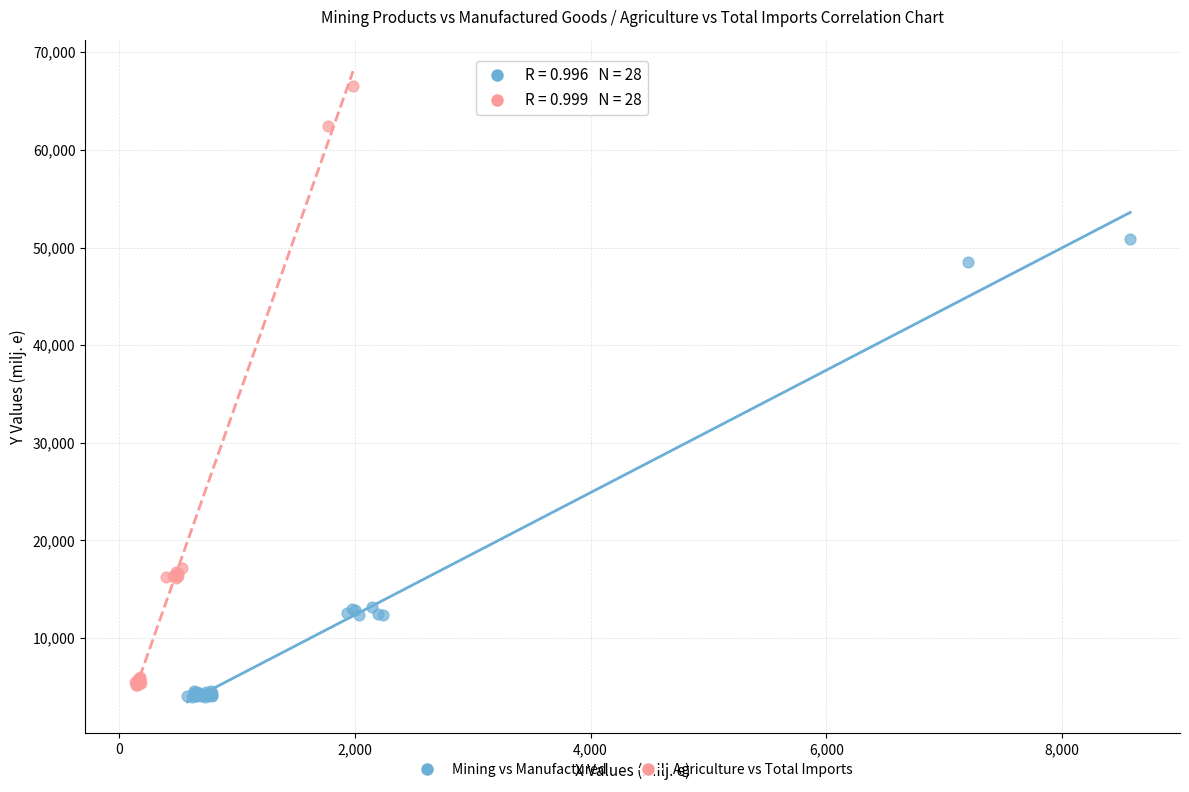

Which series has the widest spread of Y values?

Agriculture vs Total Imports